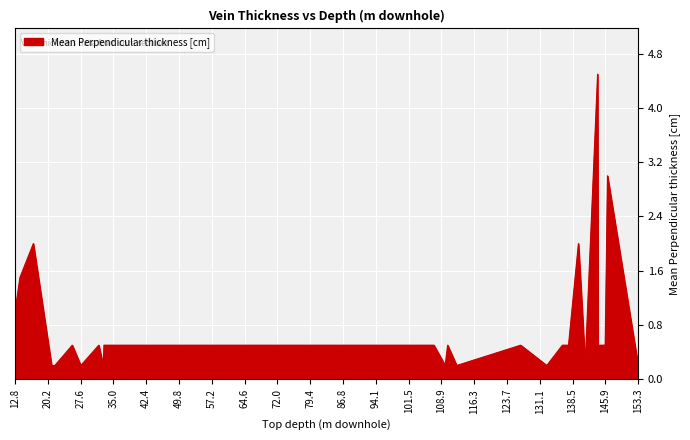

Does the chart display data point markers on the line(s)?

No